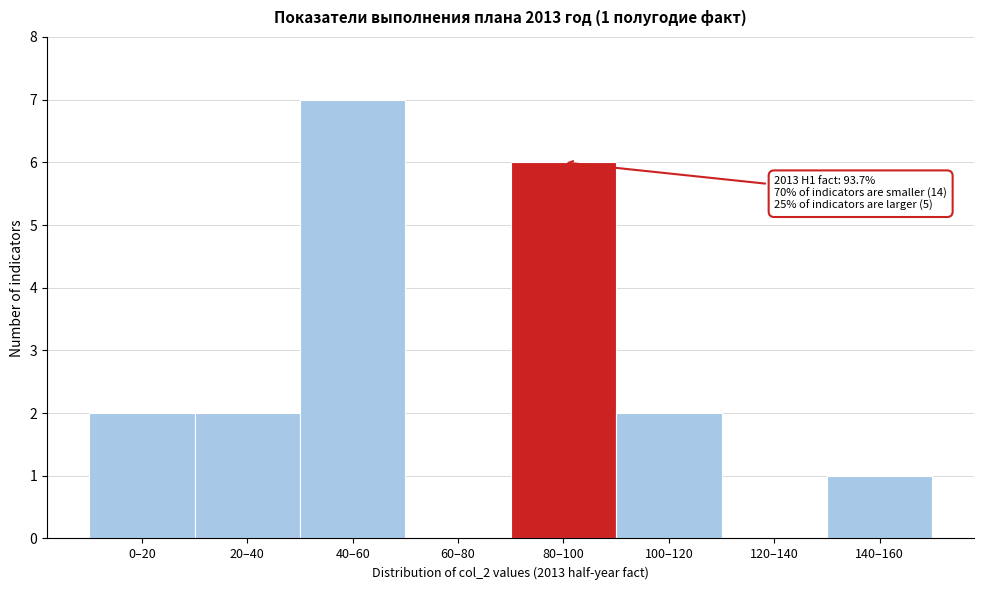

Reading left to right, list all the values displayed in this chart.

0–20=2	20–40=2	40–60=7	60–80=0	80–100=6	100–120=2	120–140=0	140–160=1